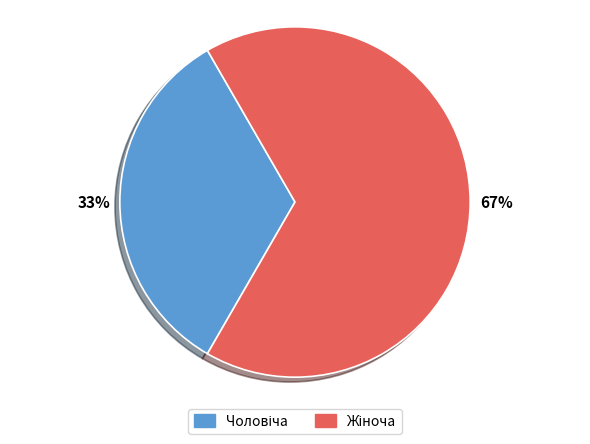

To the nearest percent, what is the average slice percentage?

50%